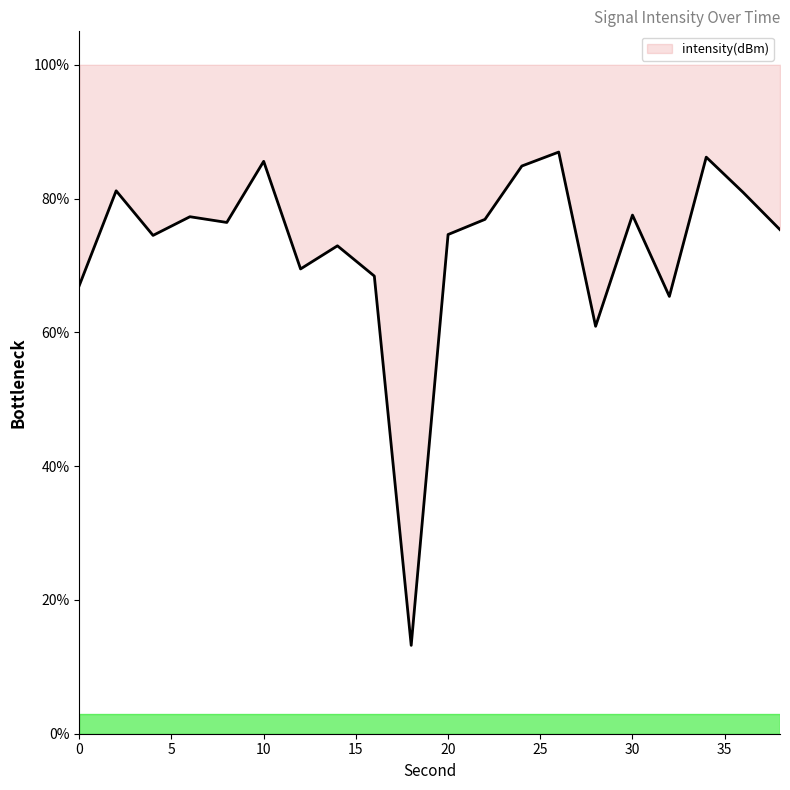

Is this an area chart (filled region under the line)?

No